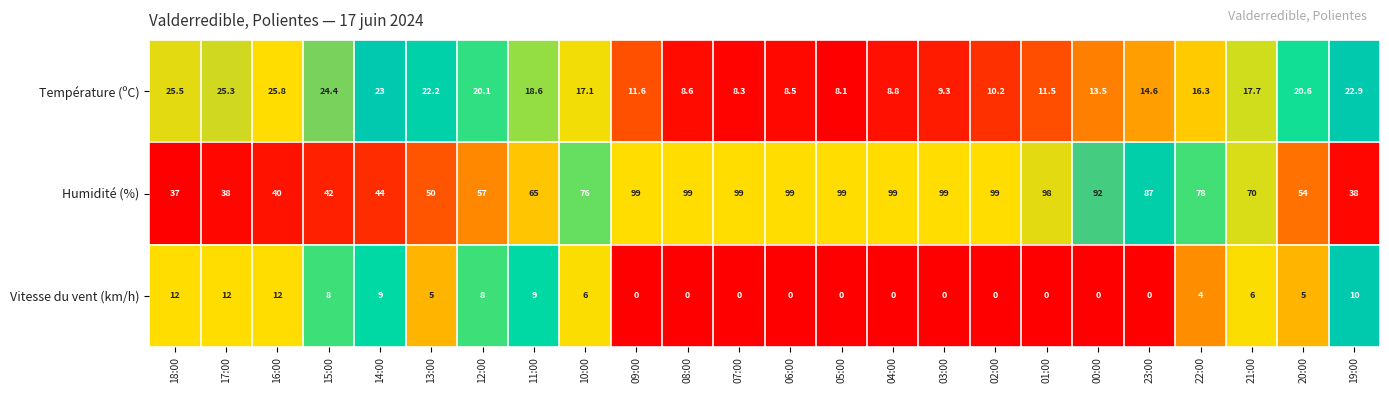

The Température (ºC) series shows 3.6 at 03:00. True or false?

False